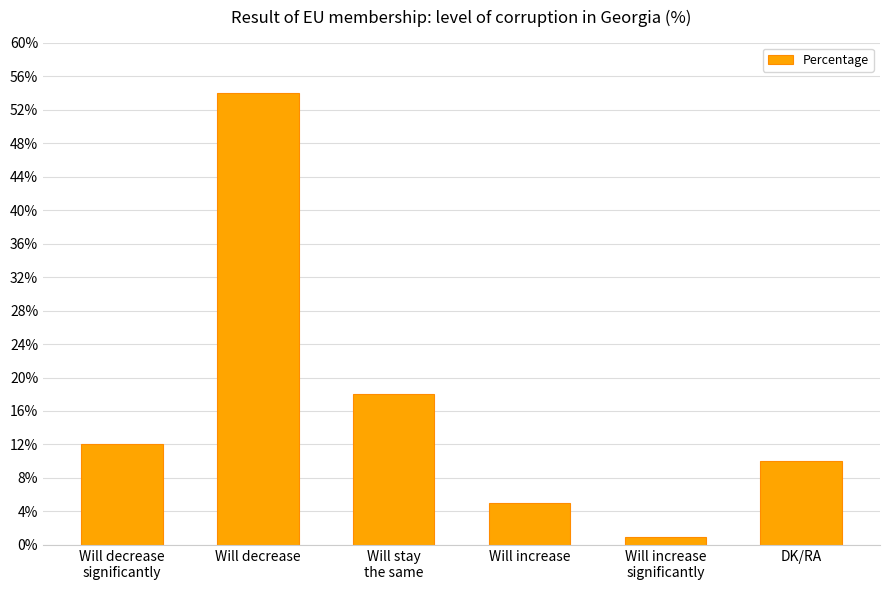

What position from the left is DK/RA?

6